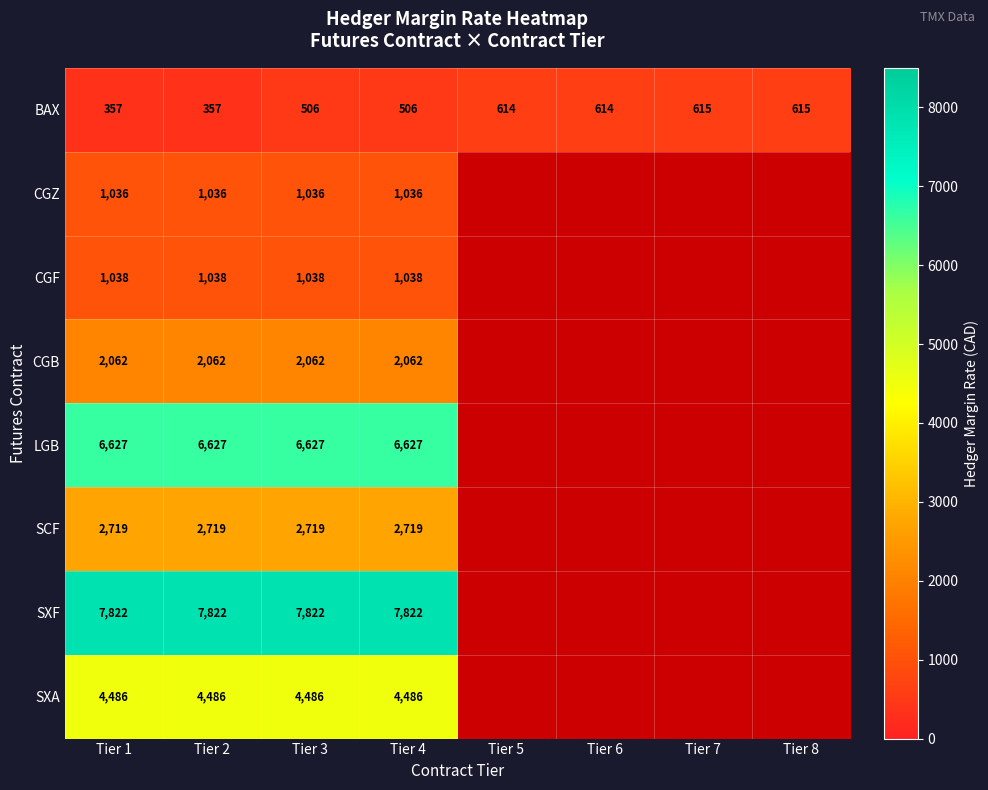

Which series changed the most between Tier 2 and Tier 4?

BAX